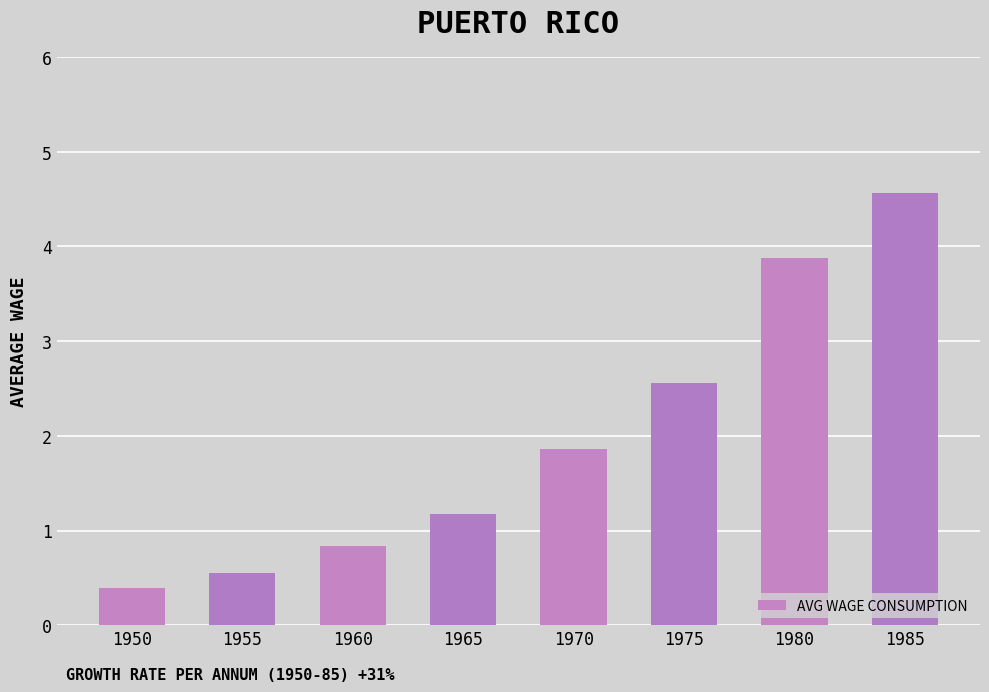

What is the approximate value at 1960?

0.8